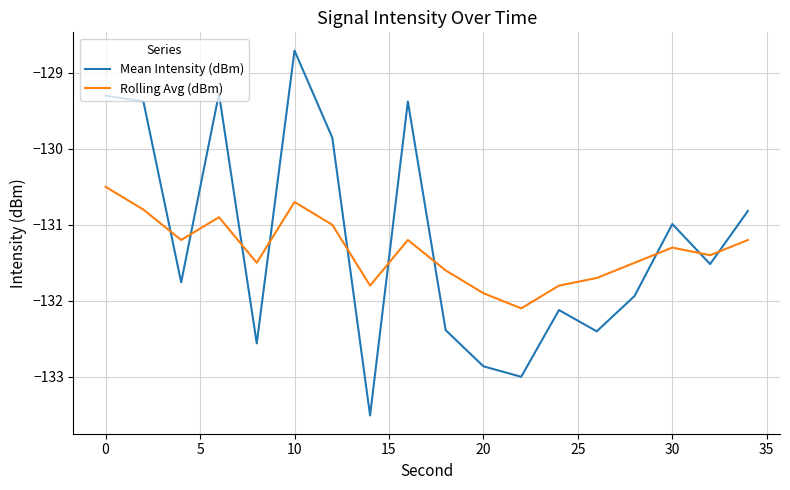

Reading right to left, what are all the values shown in this chart?

Mean Intensity (dBm): -130.8	-131.5	-131.0	-131.9	-132.4	-132.1	-133.0	-132.9	-132.4	-129.4	-133.5	-129.9	-128.7	-132.6	-129.3	-131.8	-129.4	-129.3
Rolling Avg (dBm): -131.2	-131.4	-131.3	-131.5	-131.7	-131.8	-132.1	-131.9	-131.6	-131.2	-131.8	-131.0	-130.7	-131.5	-130.9	-131.2	-130.8	-130.5